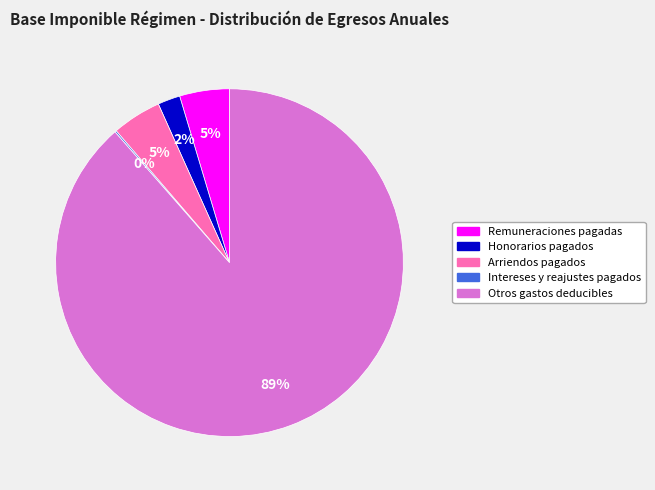

Does any single category account for the majority?

Yes